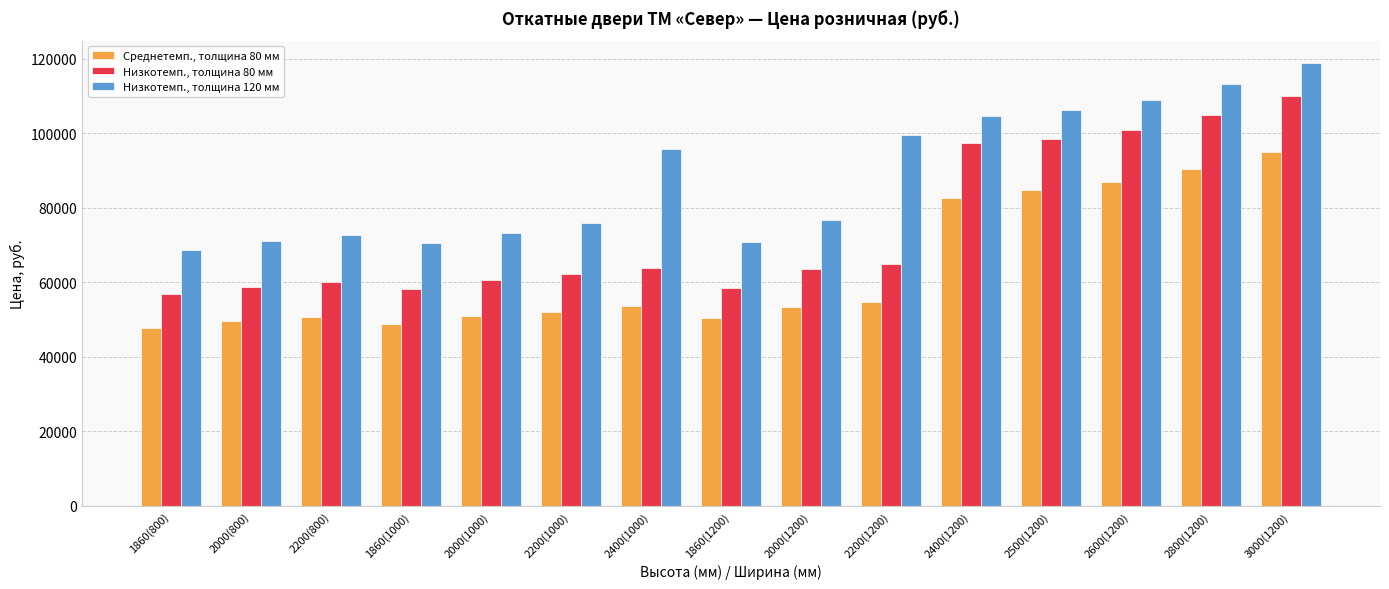

Which series has the largest range (max minus min)?

Низкотемп., толщина 80 мм